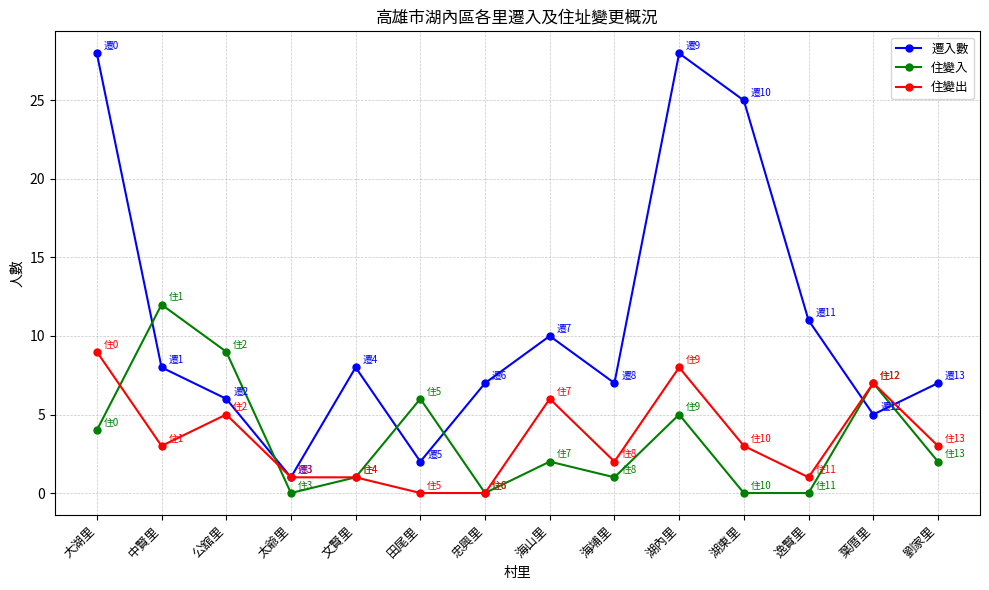

What is the difference between the highest and lowest values at 大湖里?

24